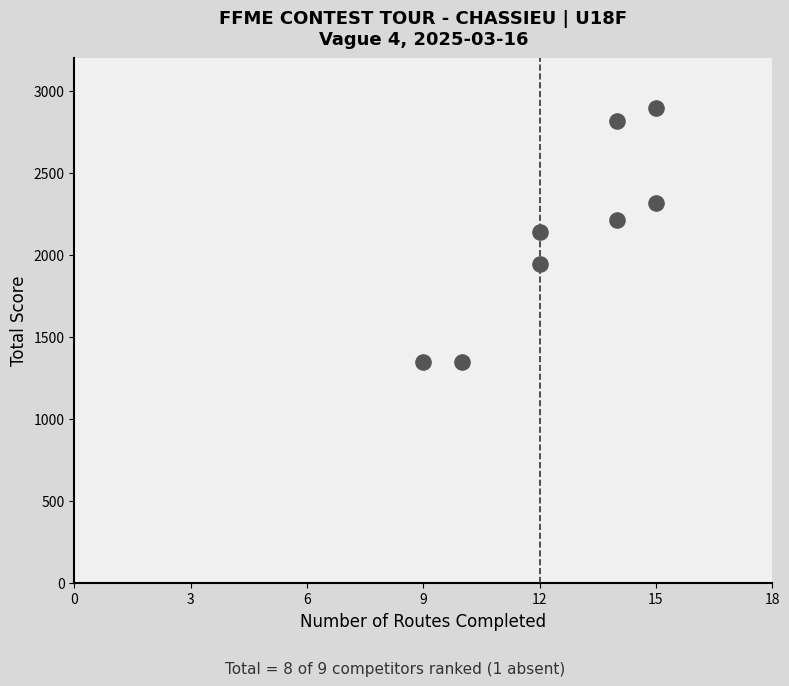

What is the average X value?

12.6